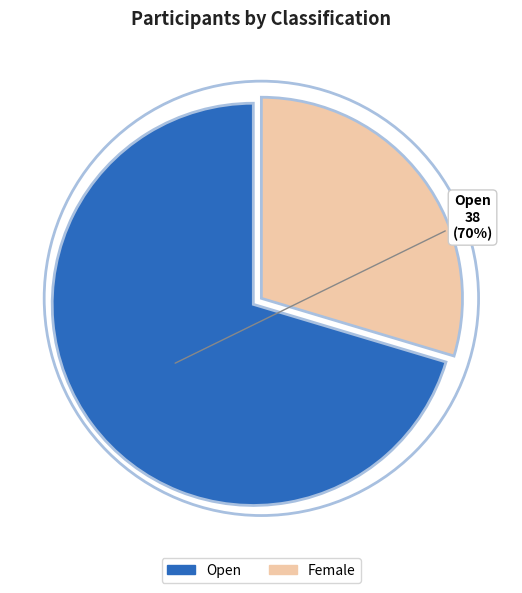

How many segments does this pie chart have?

2